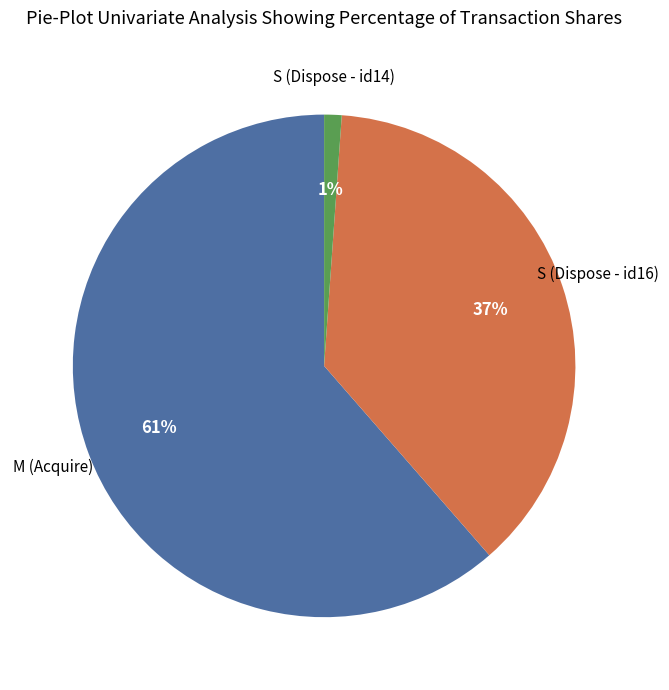

Is there any slice that represents more than half of the pie?

Yes